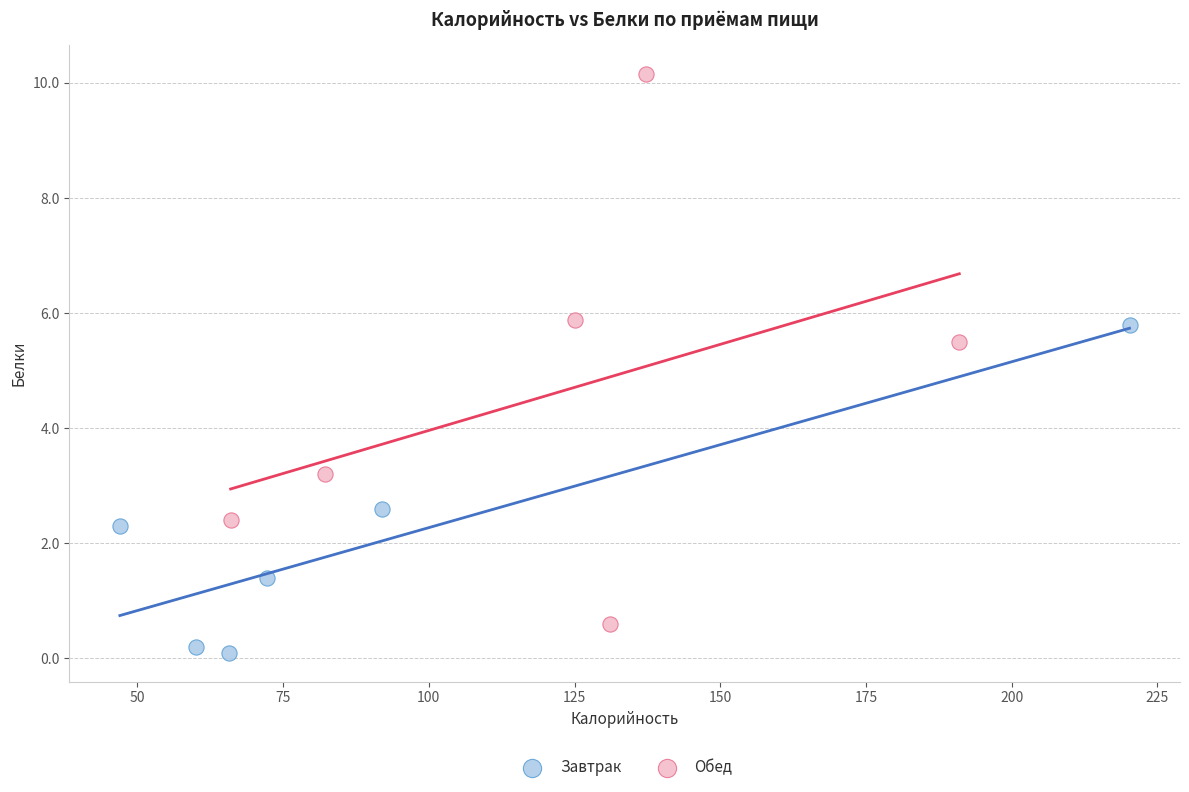

What are all the series names shown in the legend?

Завтрак, Обед